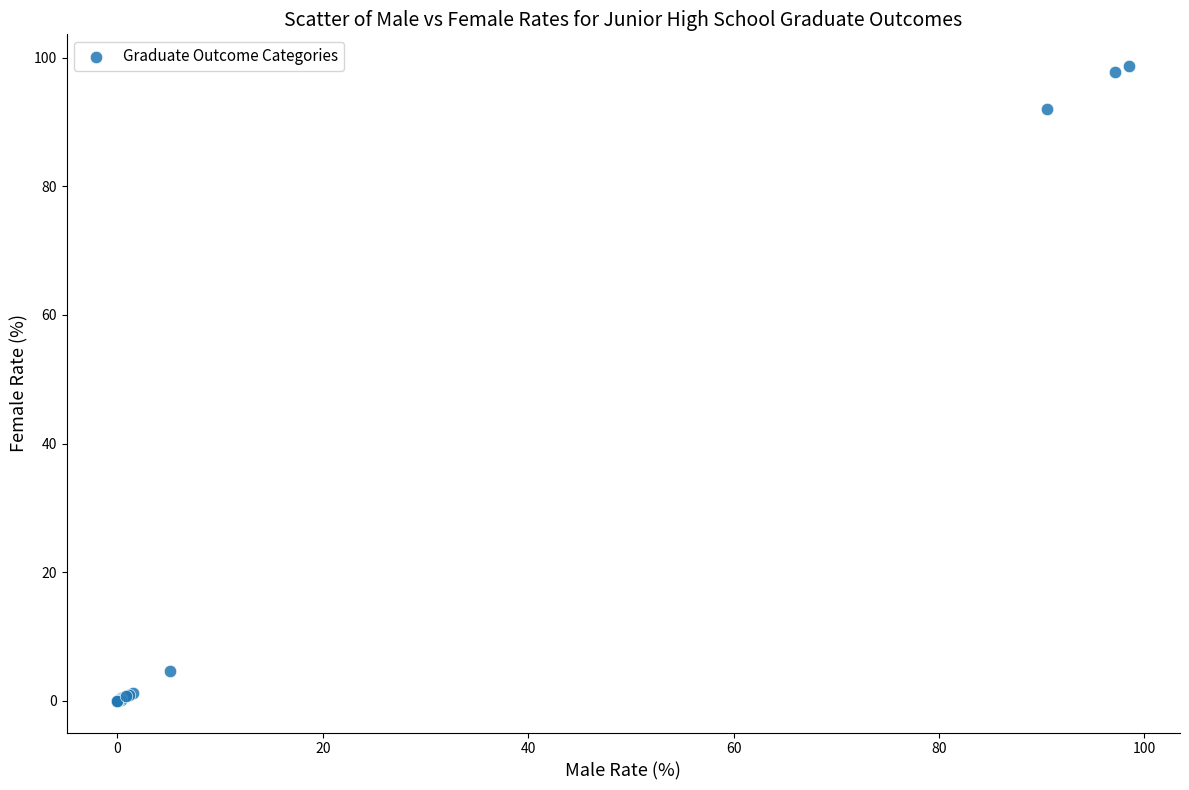

What Y value in the scatter plot is closest to 49?

92.0